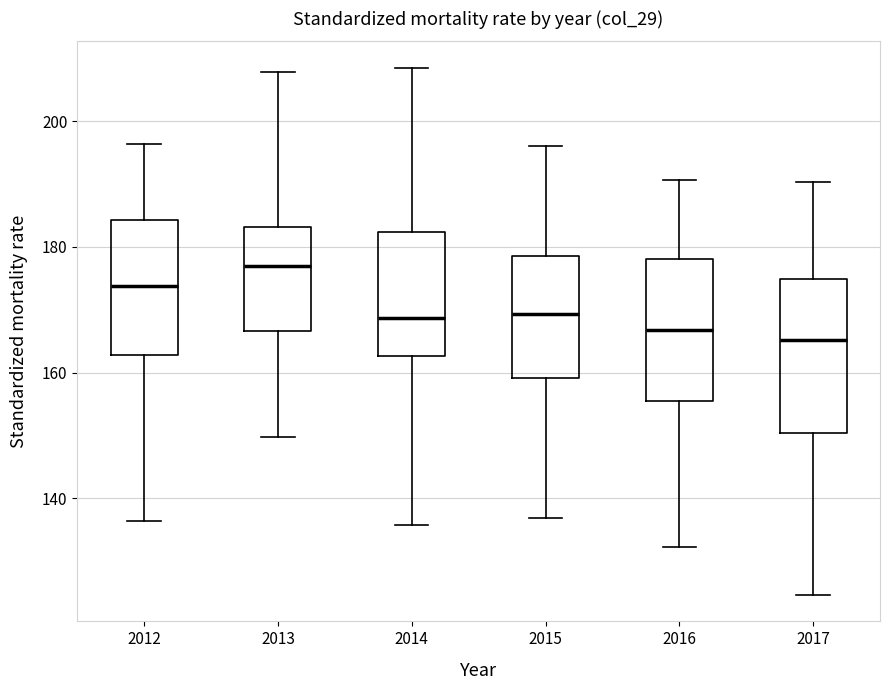

Which box has the highest median line?

2013